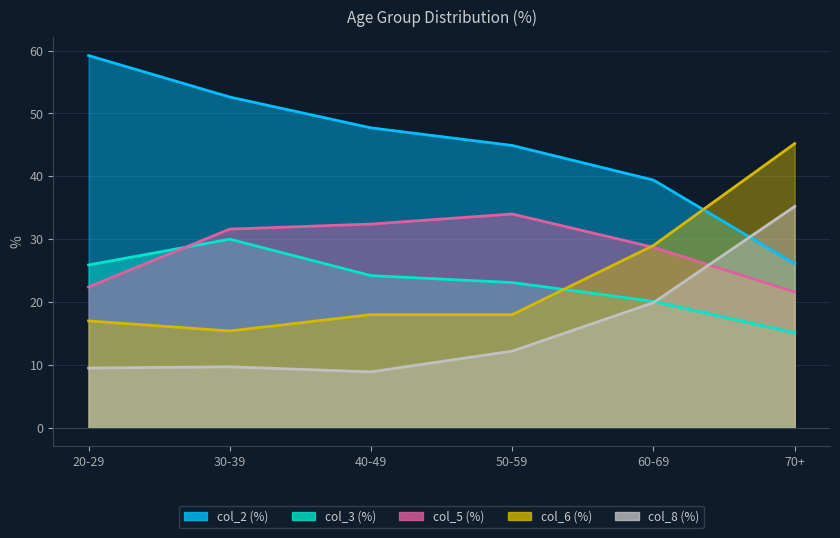

Where is col_6 nearest to the value 30?

60-69